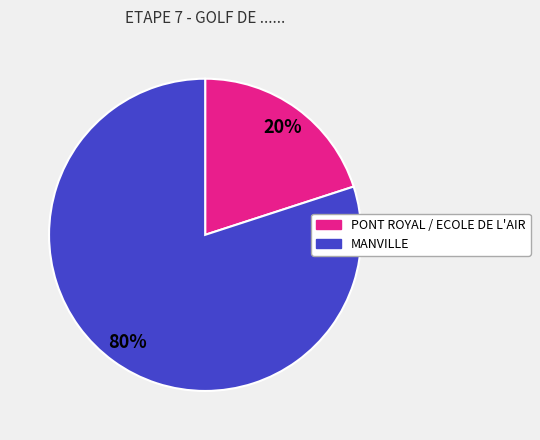

Is there a majority slice in this chart?

Yes